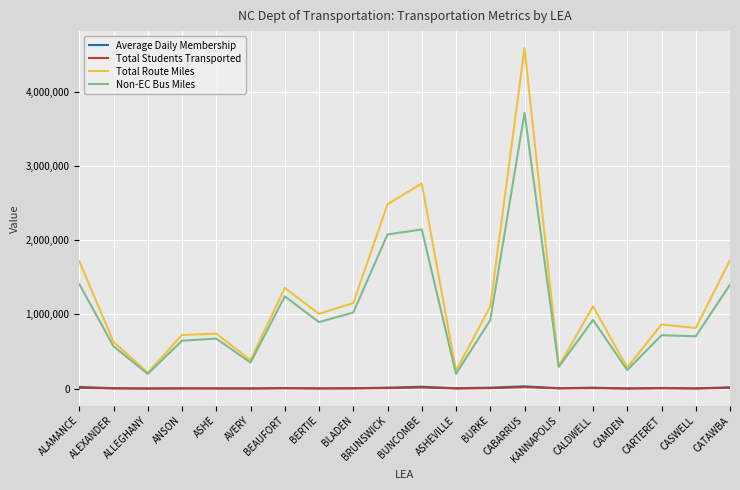

Which series has the largest range (max minus min)?

Total Route Miles